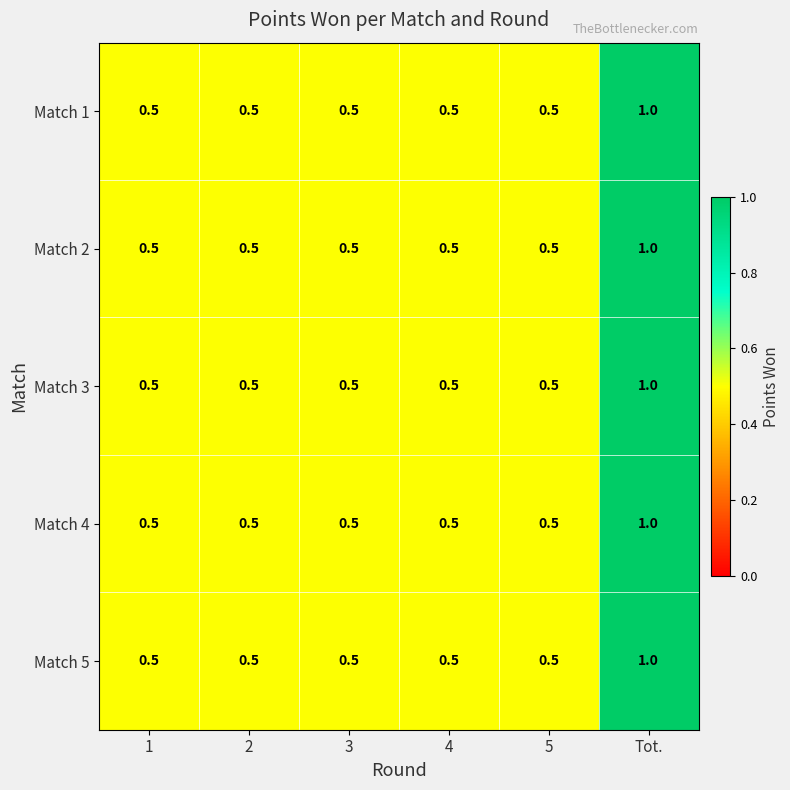

The Match 2 series shows 0.7 at 3. True or false?

False